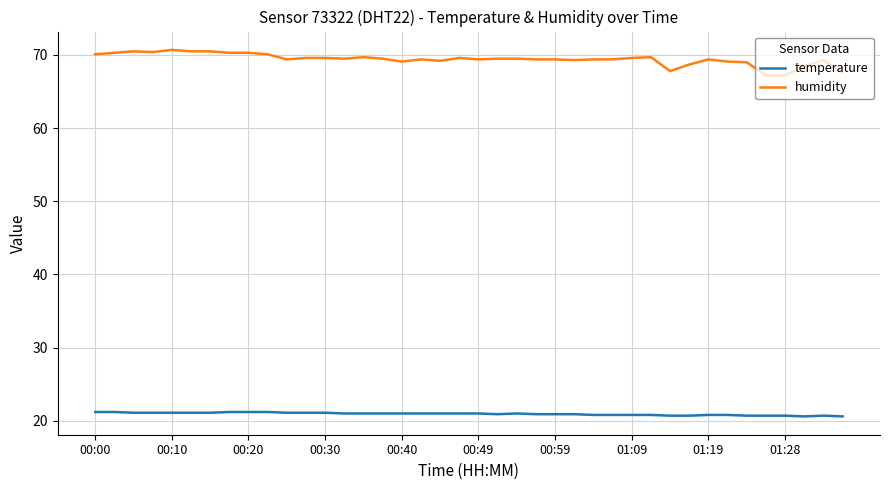

True or false: humidity and temperature intersect in this chart.

False